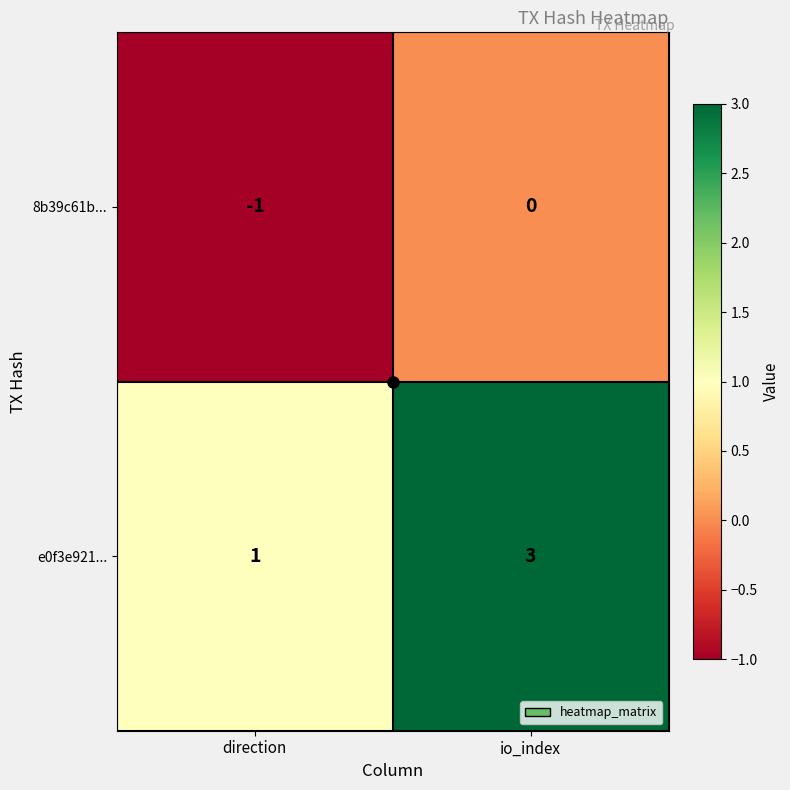

Count the number of data series in this chart.

2